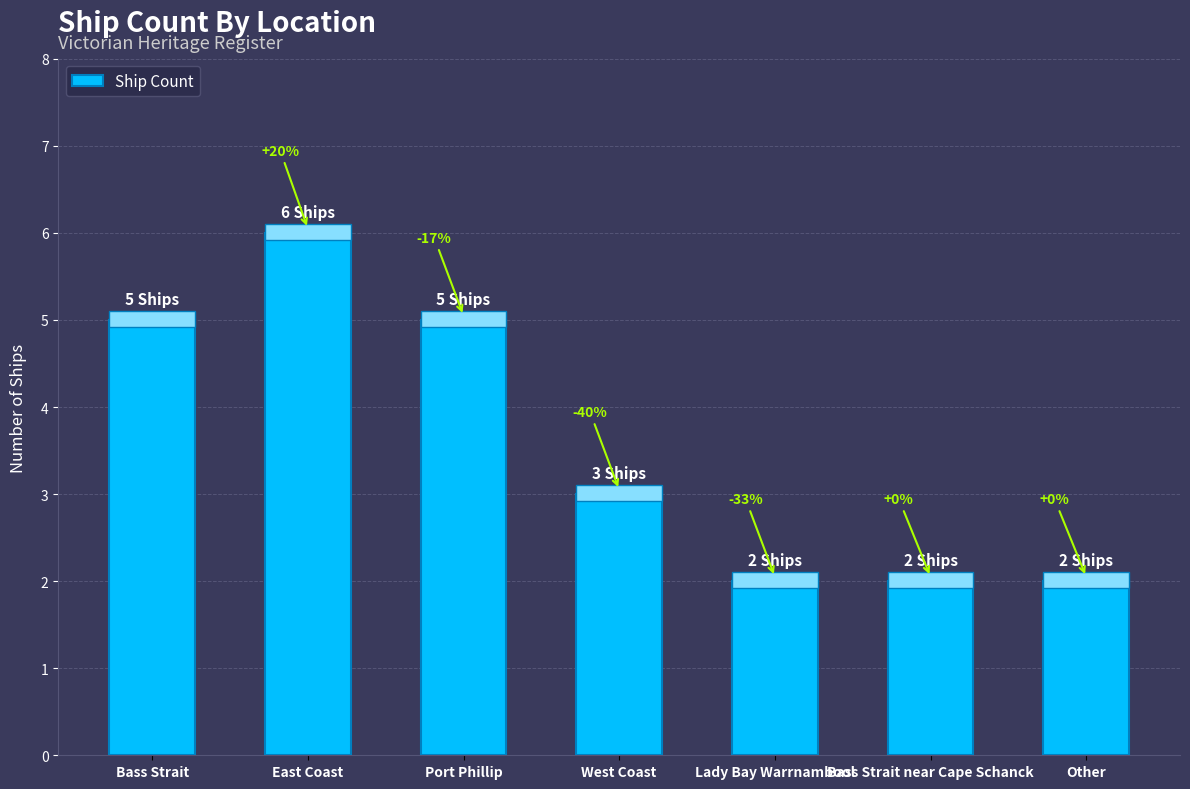

Does the chart contain any negative values?

No